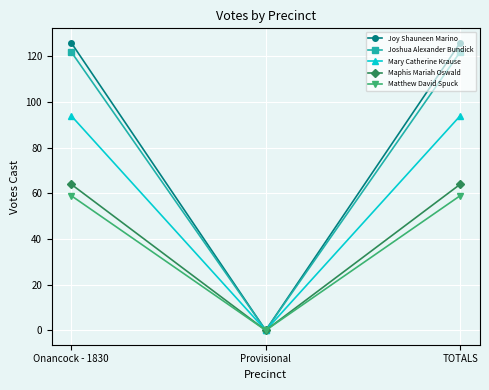

Is it true that Matthew David Spuck equals 82 at Onancock - 1830?

False